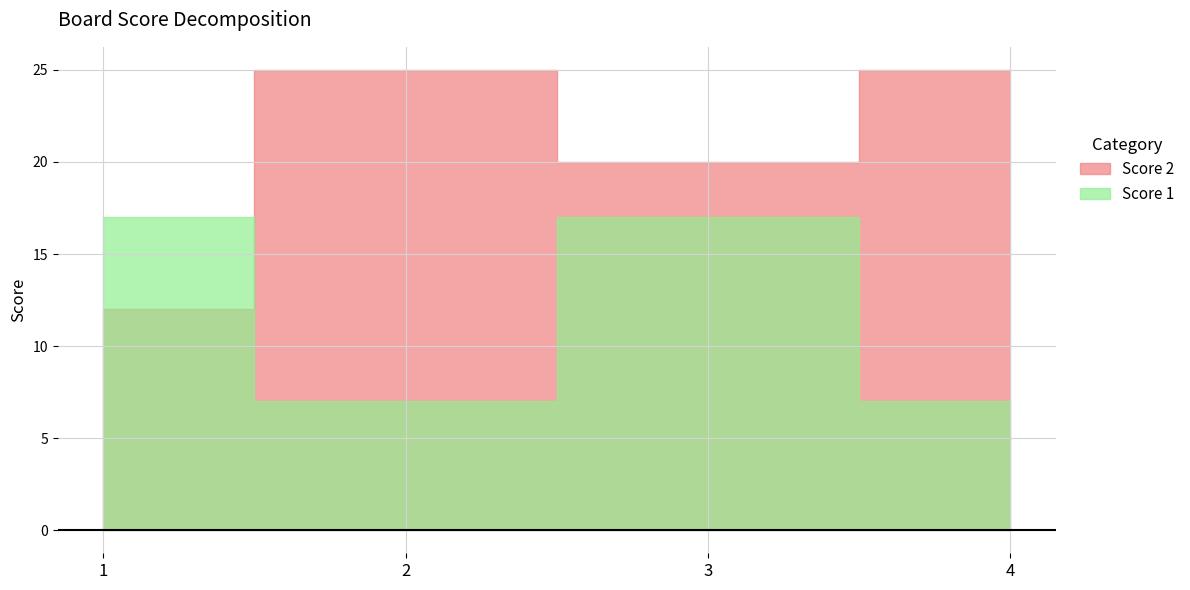

Does the chart have visible grid lines?

Yes